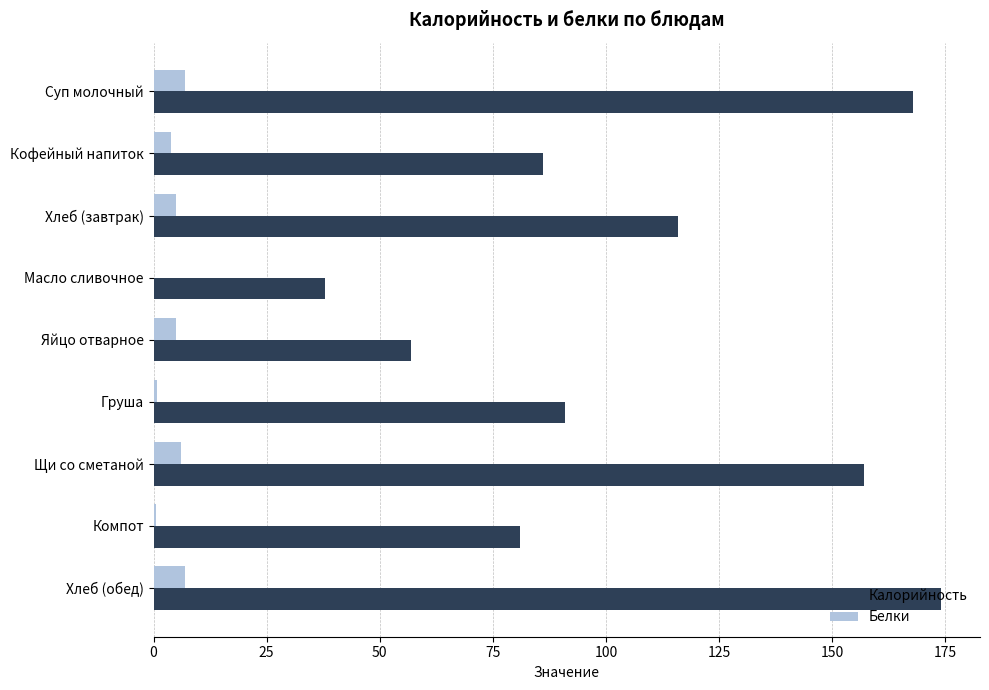

Which series has the largest total across all categories?

Калорийность